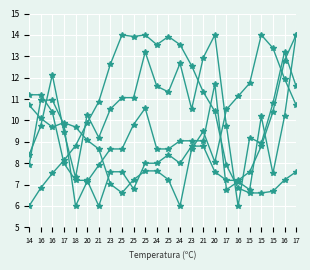

How many series are shown in this chart?

5